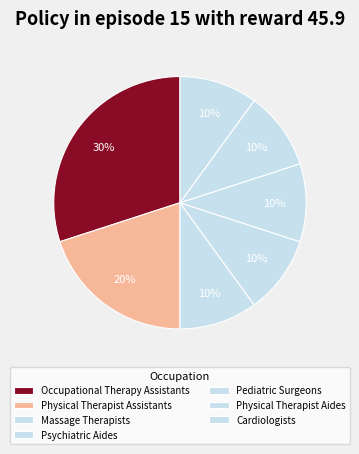

The Physical Therapist Aides slice represents 1% of the pie. True or false?

False